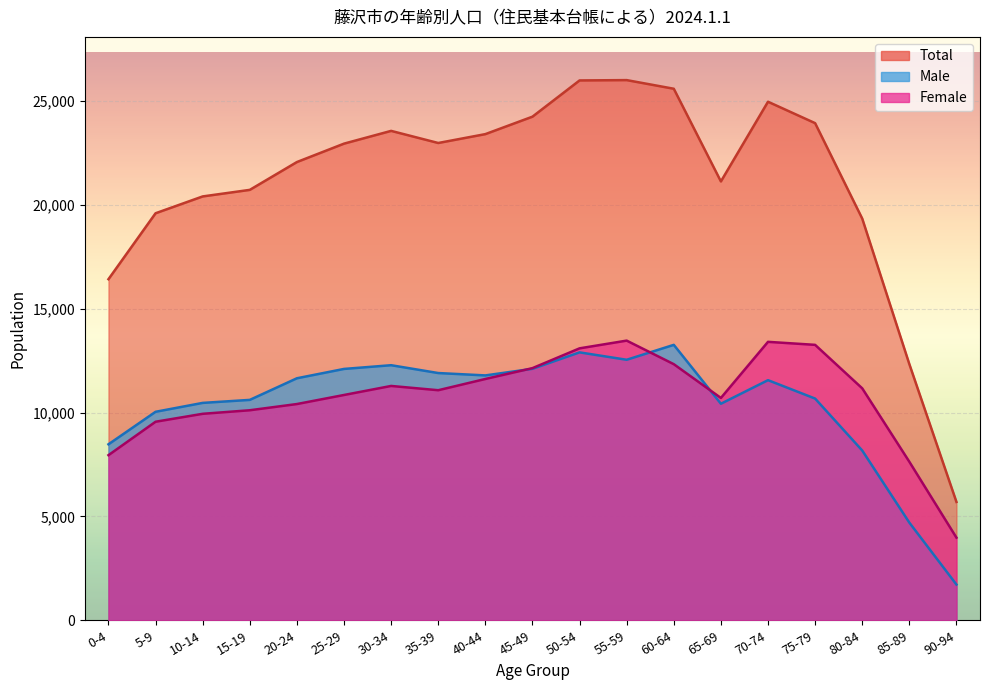

What is the difference between the second highest and minimum values in the Female series?

9425